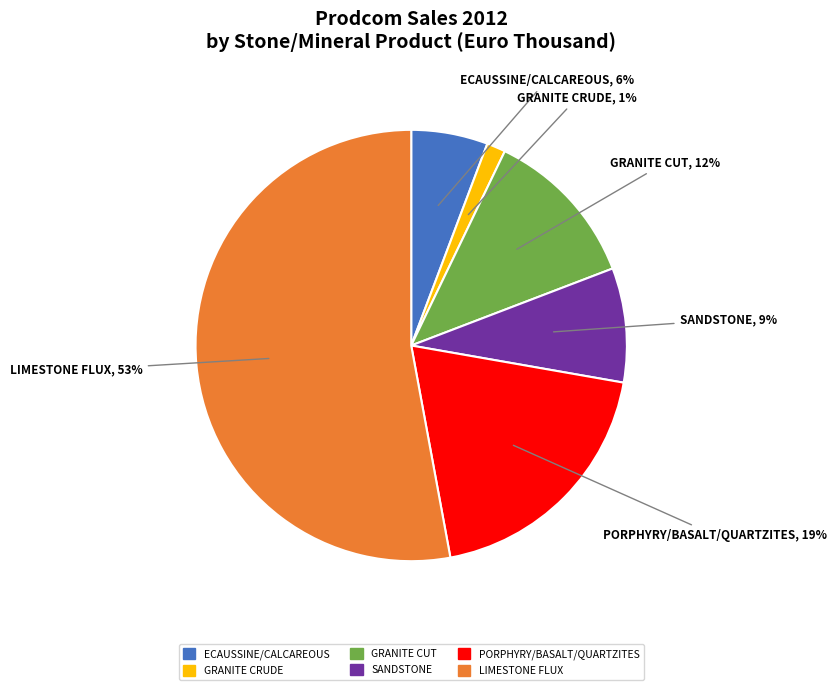

Does GRANITE CRUDE account for over 50% of the chart?

No